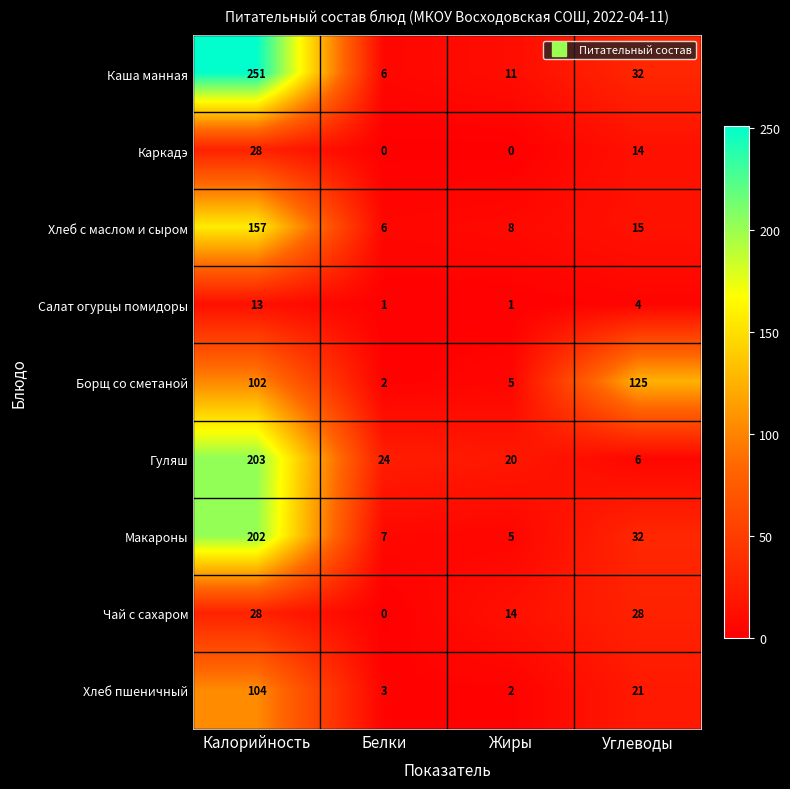

What is the difference between the maximum and second lowest values in the Хлеб пшеничный series?

101